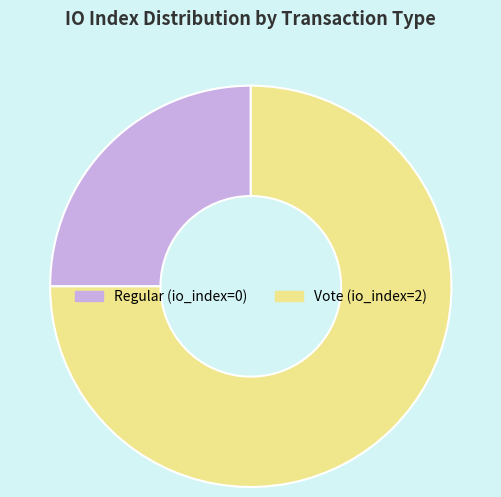

Is there any slice that represents more than half of the pie?

Yes